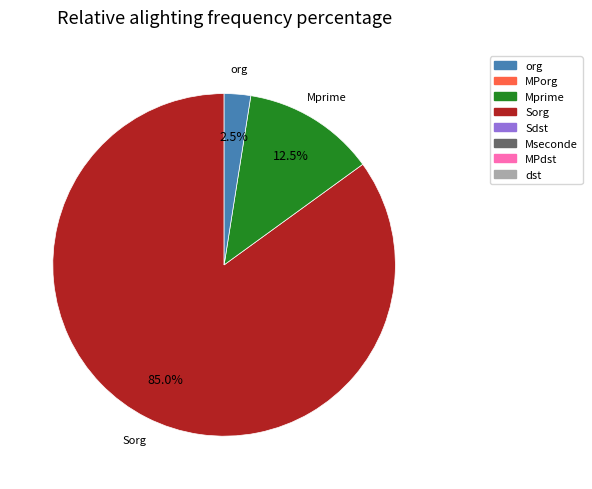

Does any single category account for the majority?

Yes